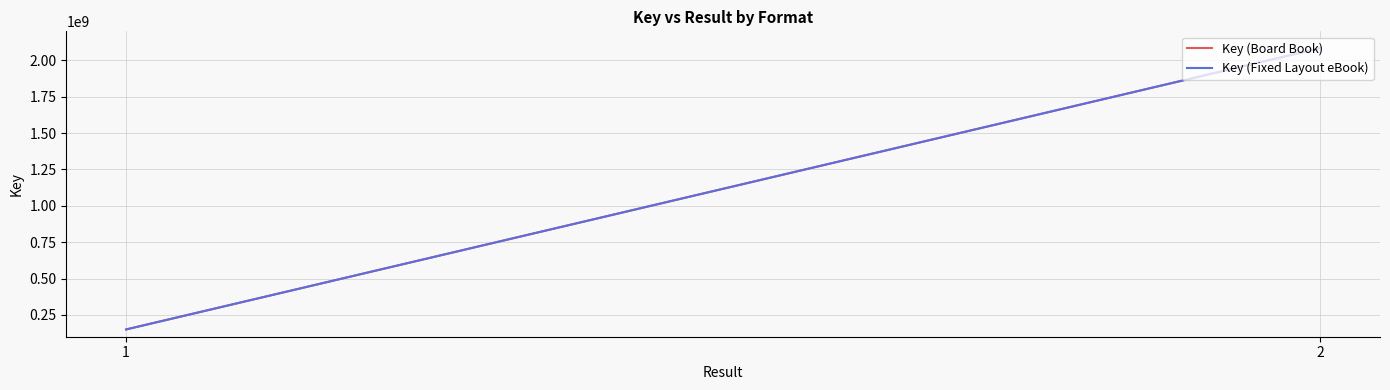

Reading left to right, list all the values displayed in this chart.

Key (Board Book): 150048849	2084814770
Key (Fixed Layout eBook): 150048849	2084814770